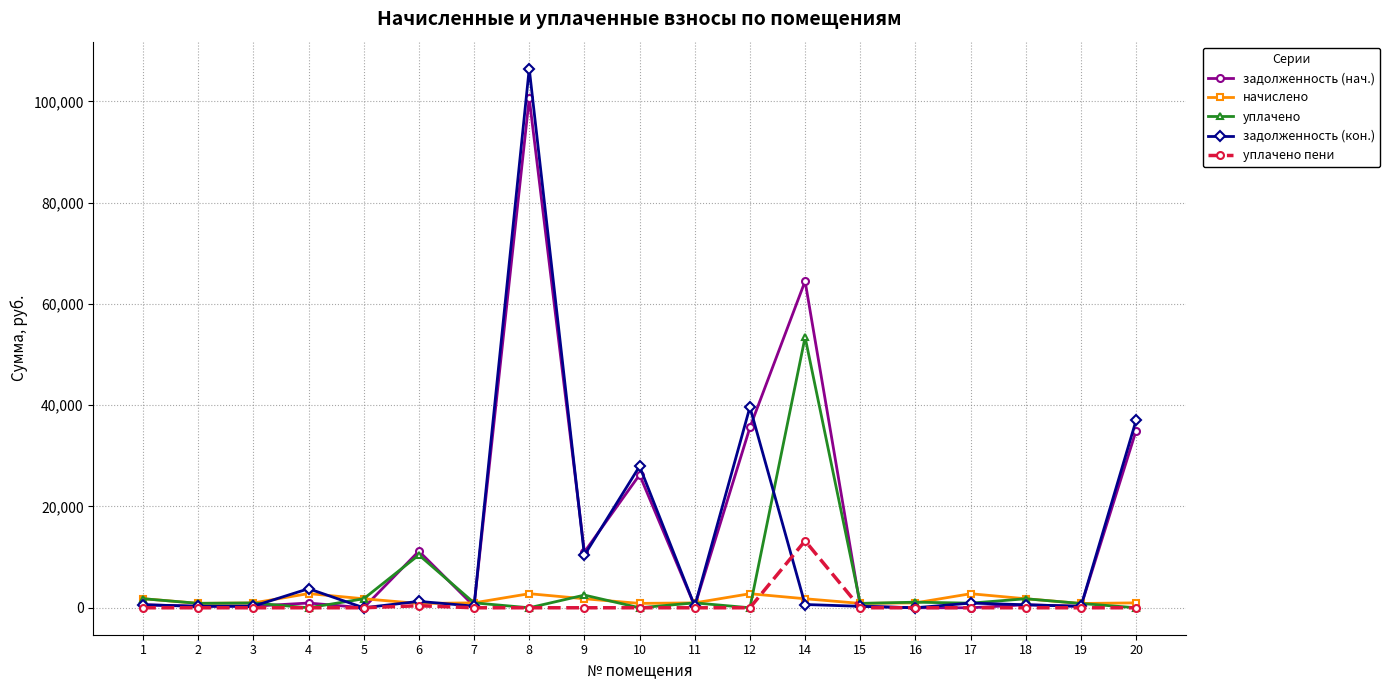

Between 11 and 20, which series saw the biggest shift?

задолженность (кон.)